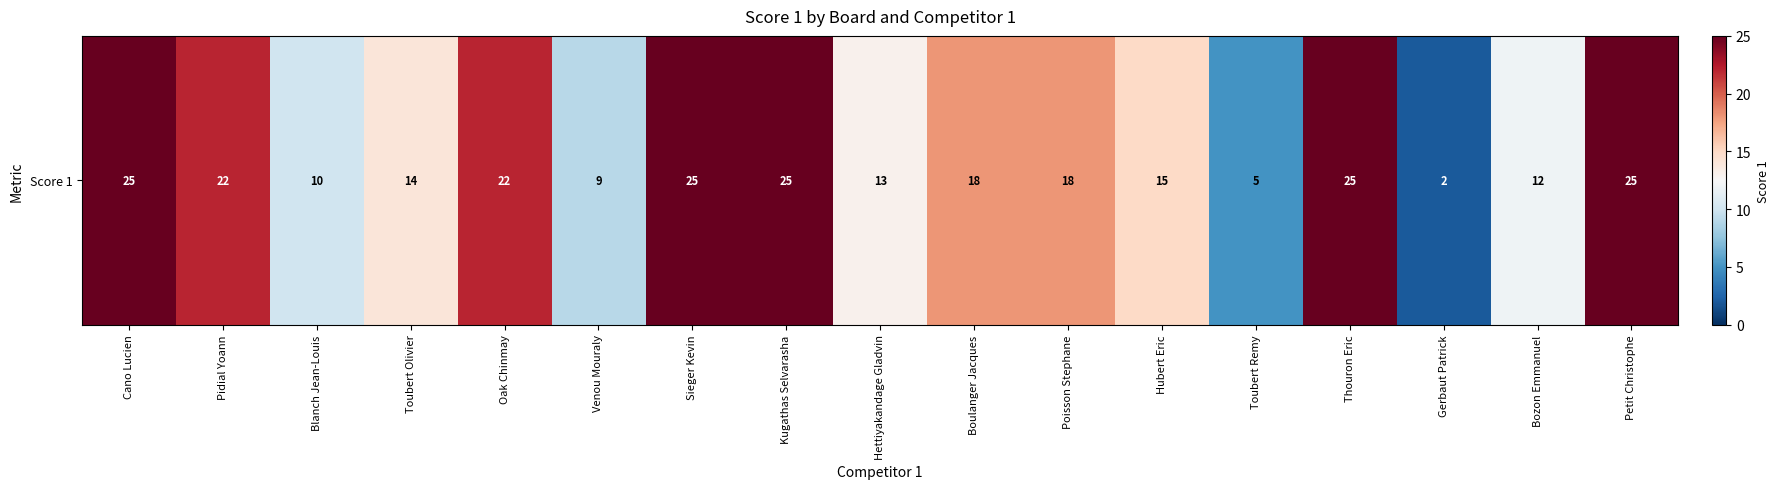

List the labels in order of value, largest first.

Cano Lucien, Sieger Kevin, Kugathas Selvarasha, Thouron Eric, Petit Christophe, Pidial Yoann, Oak Chinmay, Boulanger Jacques, Poisson Stephane, Hubert Eric, Toubert Olivier, Hettiyakandage Gladvin, Bozon Emmanuel, Blanch Jean-Louis, Venou Mouraly, Toubert Remy, Gerbaut Patrick